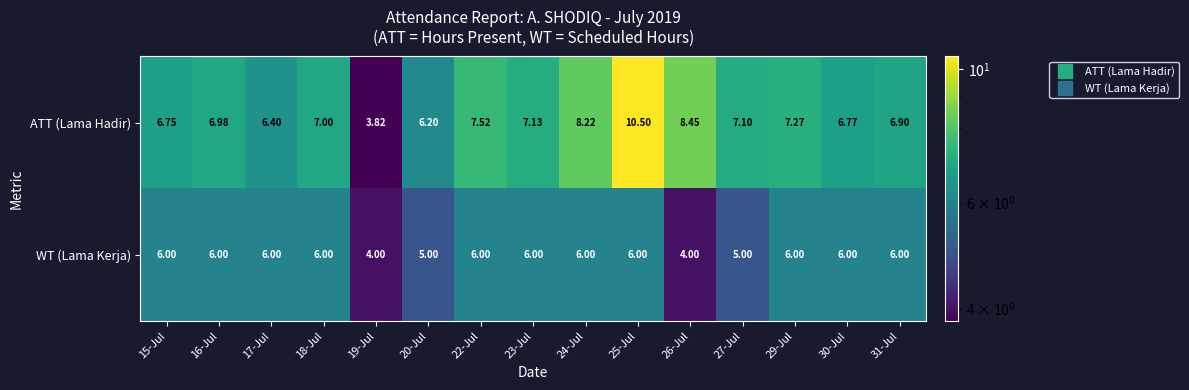

Which series has the largest range (max minus min)?

ATT (Lama Hadir)